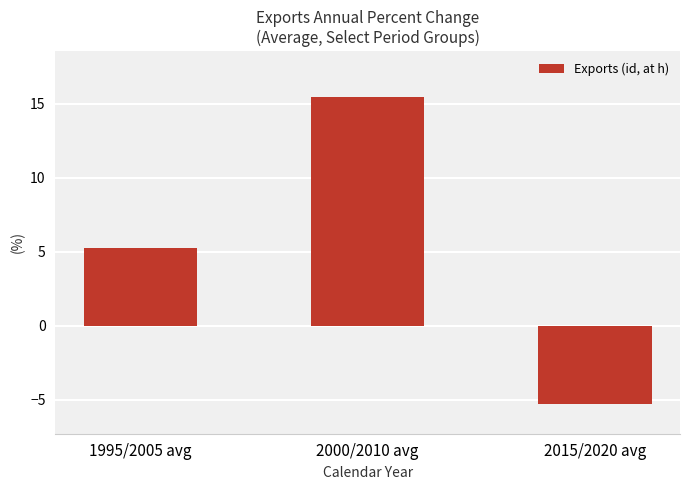

Is it true that the value at 1995/2005 avg is 7.5?

False